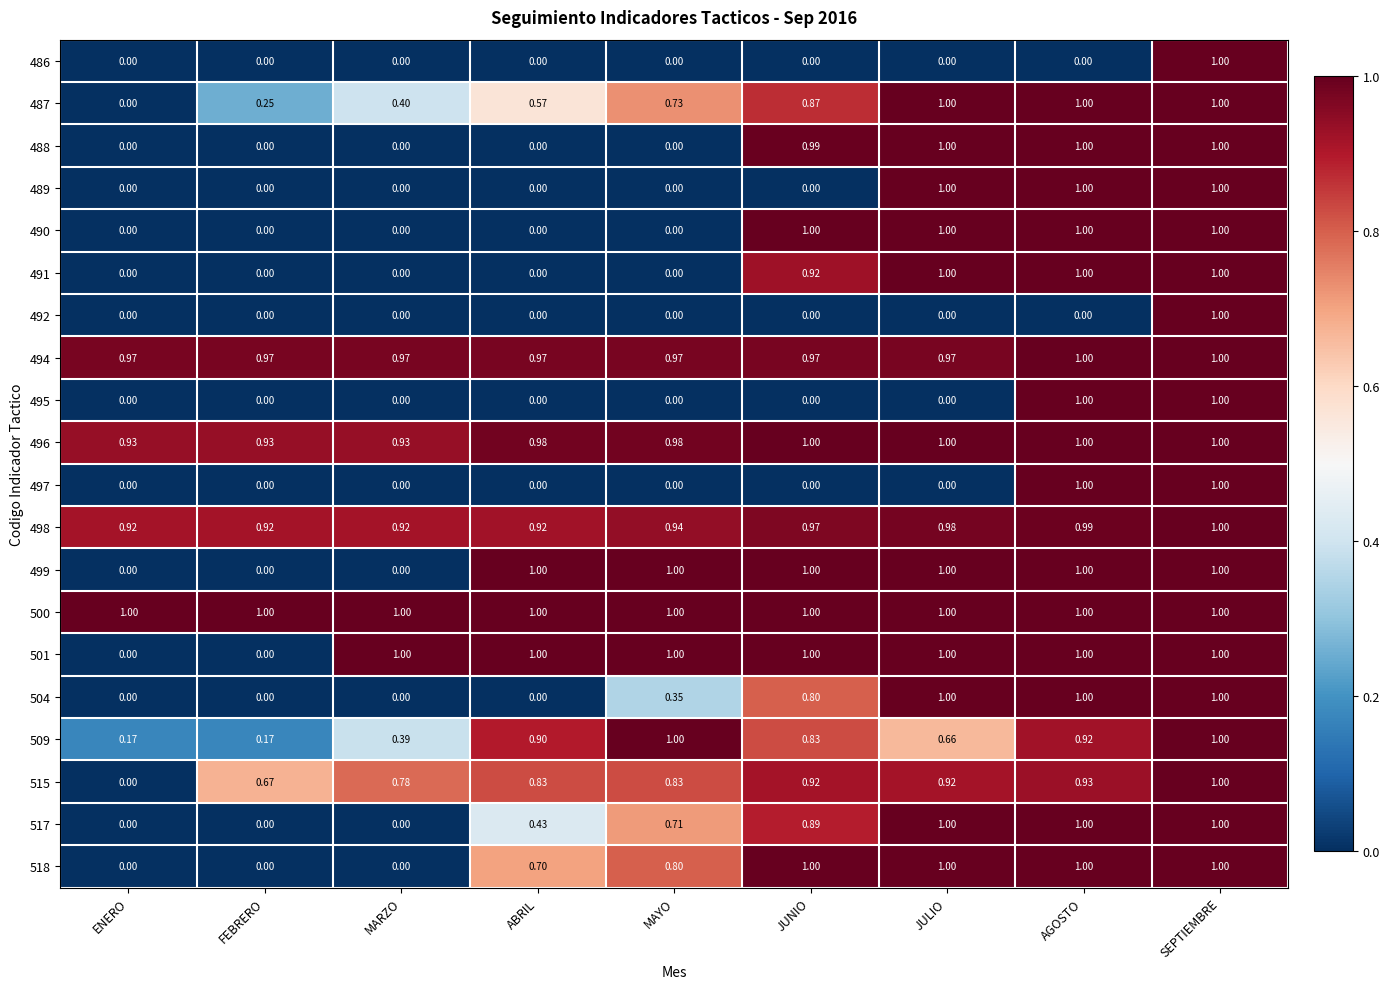

What is the difference between the highest and lowest values at JUNIO?

1.0